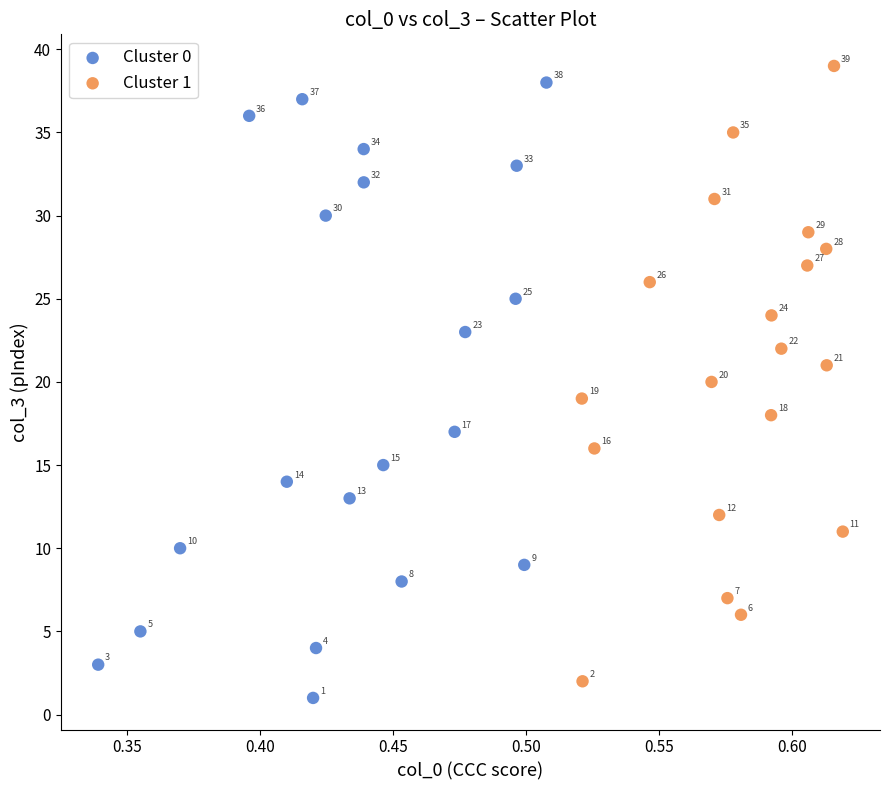

Which series reaches the minimum Y coordinate?

Cluster 0